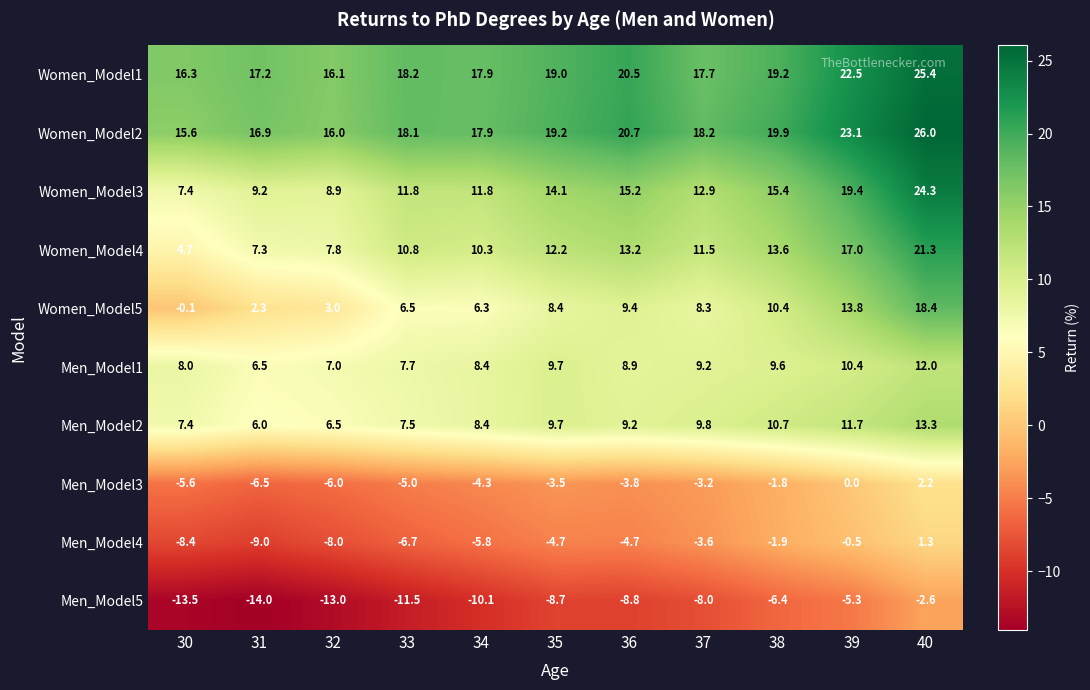

What is the spread (max minus min) of values at 34?

28.0